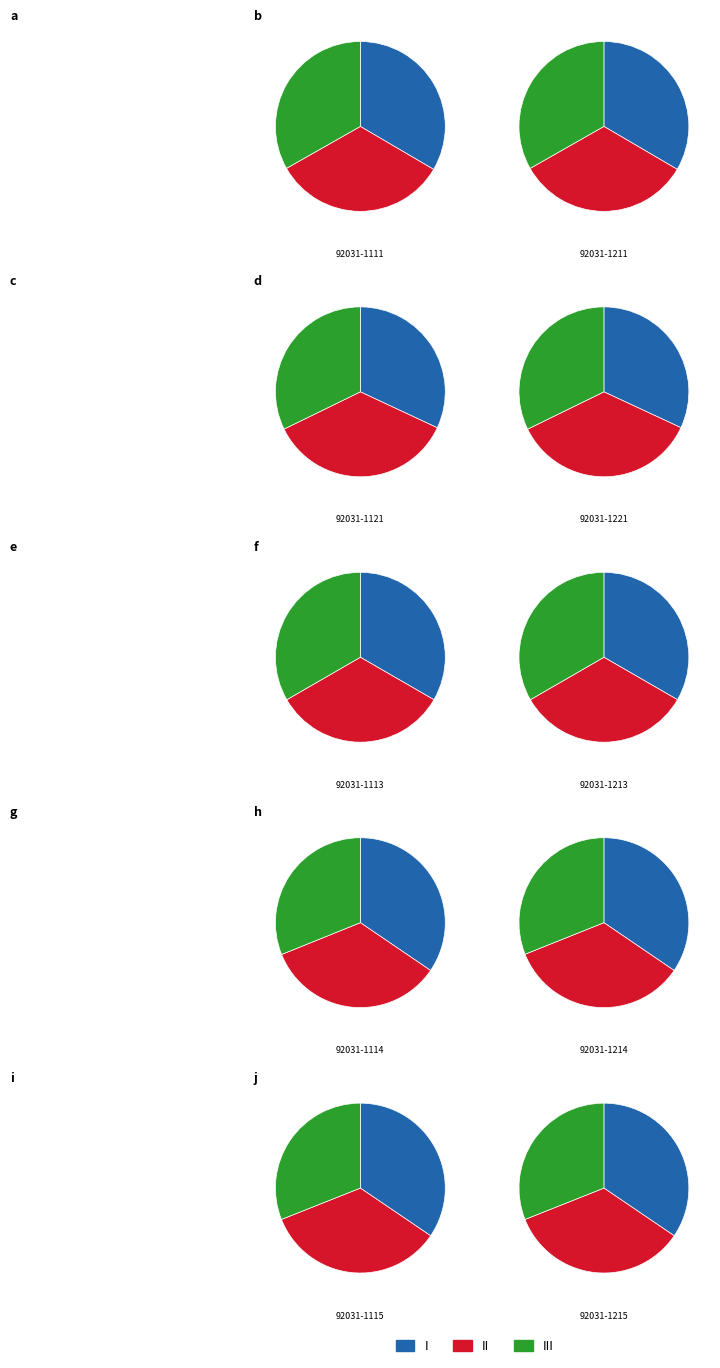

Rank the series at 92031-1215 from highest to lowest value.

I, II, III